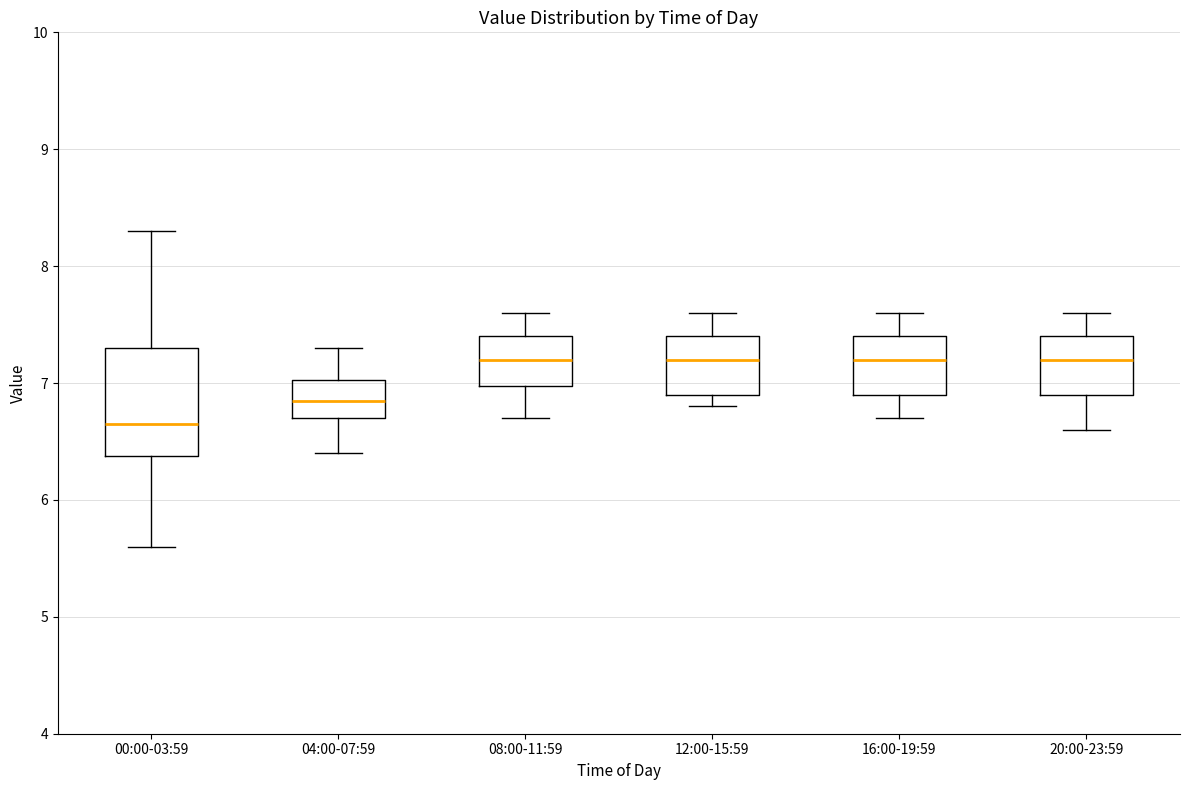

Reading left to right, read every box against the y-axis: the position of its median line, the range the box covers, and the ends of its whiskers. The values are not printed on the chart, so give them approximately, as read against the axis.

00:00-03:59: median 6.7, box 6.4 to 7.3, whiskers 5.6 to 8.3
04:00-07:59: median 6.9, box 6.7 to 7.0, whiskers 6.4 to 7.3
08:00-11:59: median 7.2, box 7.0 to 7.4, whiskers 6.7 to 7.6
12:00-15:59: median 7.2, box 6.9 to 7.4, whiskers 6.8 to 7.6
16:00-19:59: median 7.2, box 6.9 to 7.4, whiskers 6.7 to 7.6
20:00-23:59: median 7.2, box 6.9 to 7.4, whiskers 6.6 to 7.6